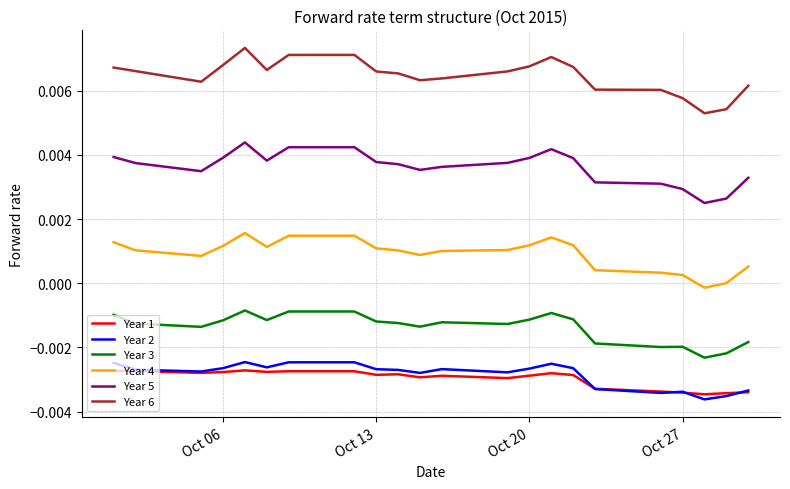

What are all the series names shown in the legend?

Year 1, Year 2, Year 3, Year 4, Year 5, Year 6